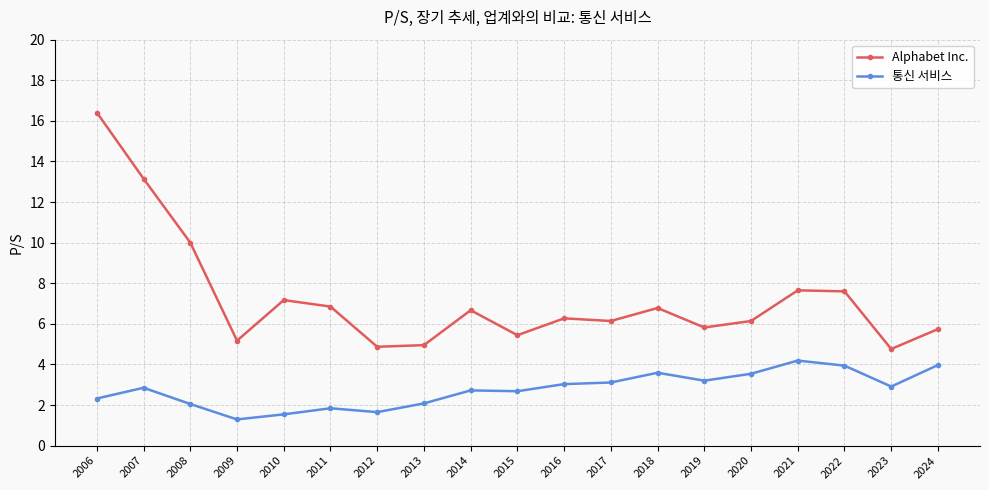

True or false: 통신 서비스 and Alphabet Inc. intersect in this chart.

False